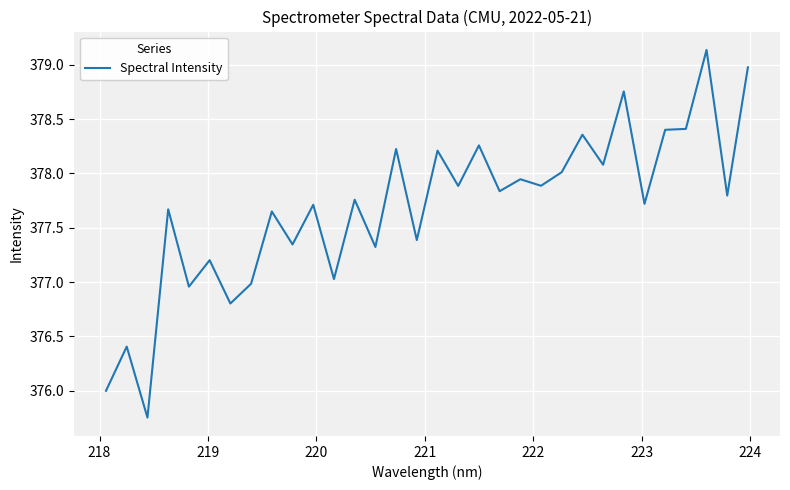

What is the maximum value shown in the chart?

379.1